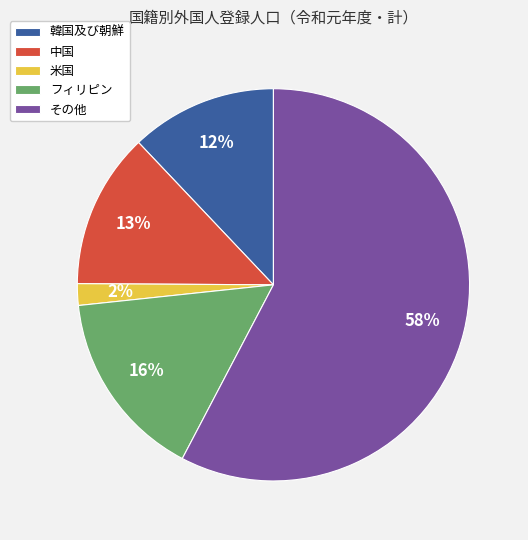

Which has a higher value, 中国 or 韓国及び朝鮮?

中国